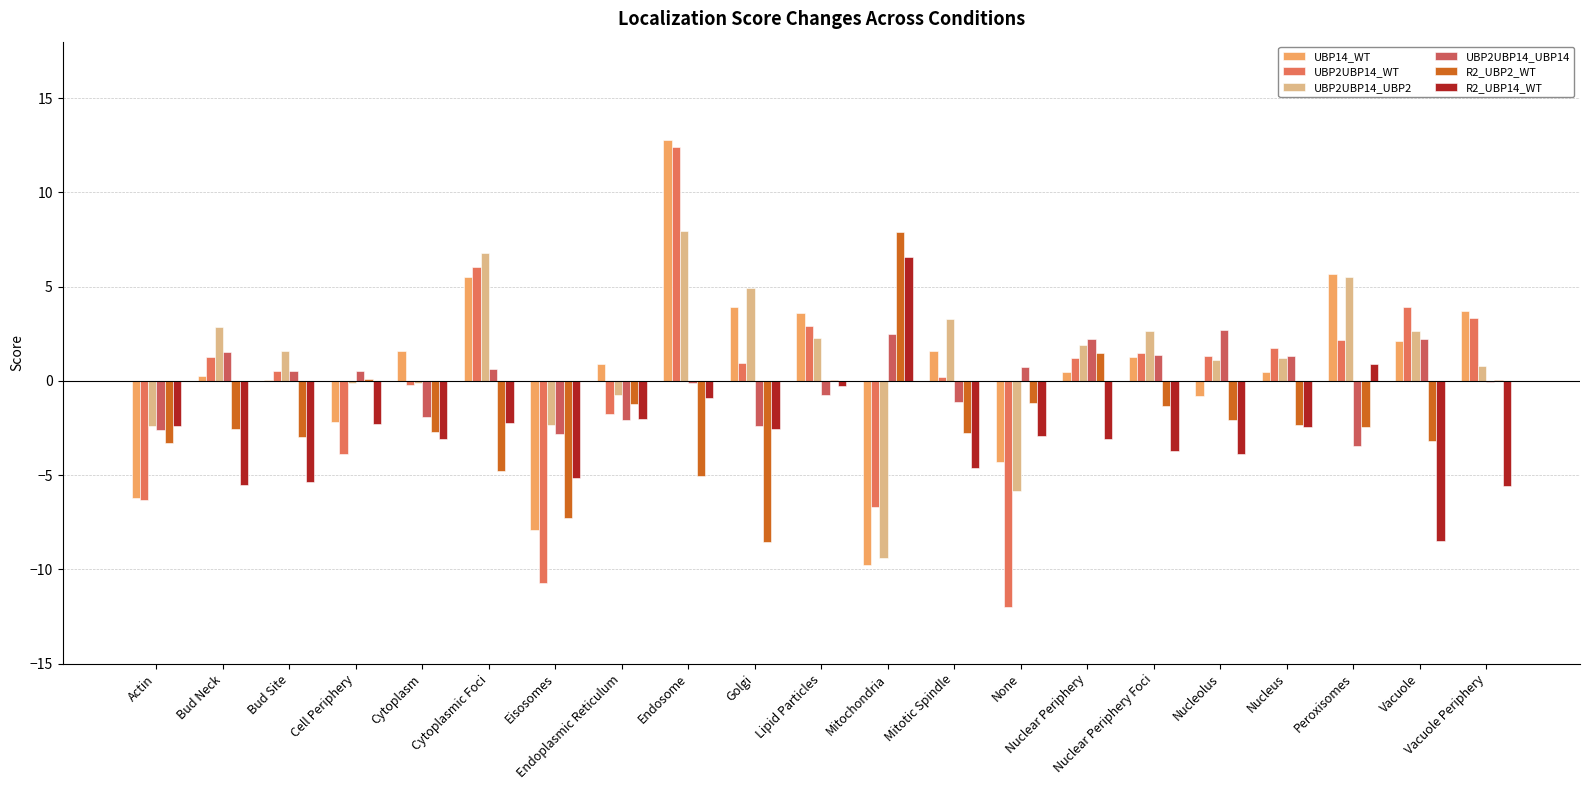

What is the value of the R2_UBP14_WT bar at the 16th from the left?

-3.7